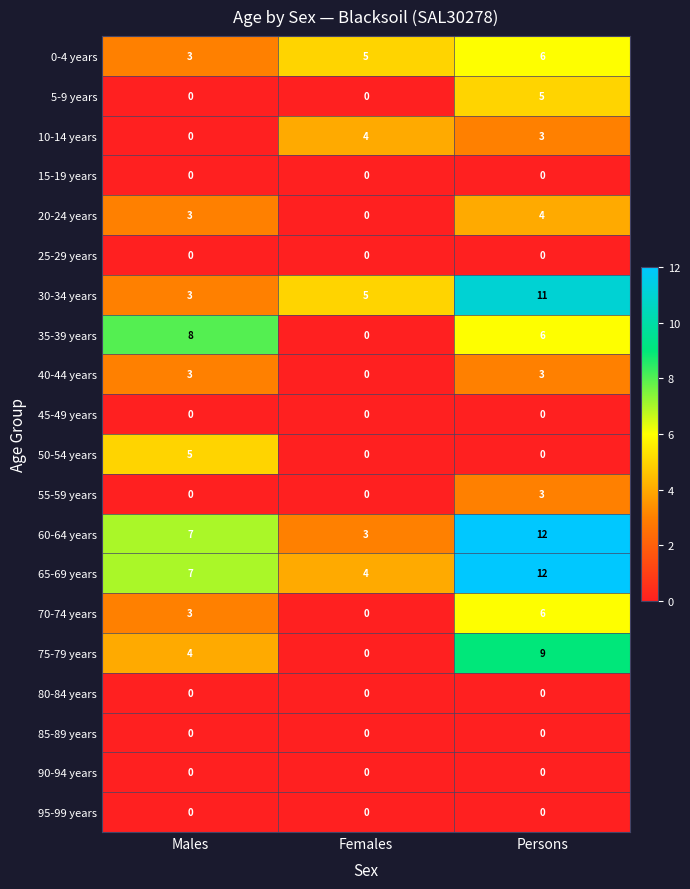

At how many categories does at least one series exceed 1?

3